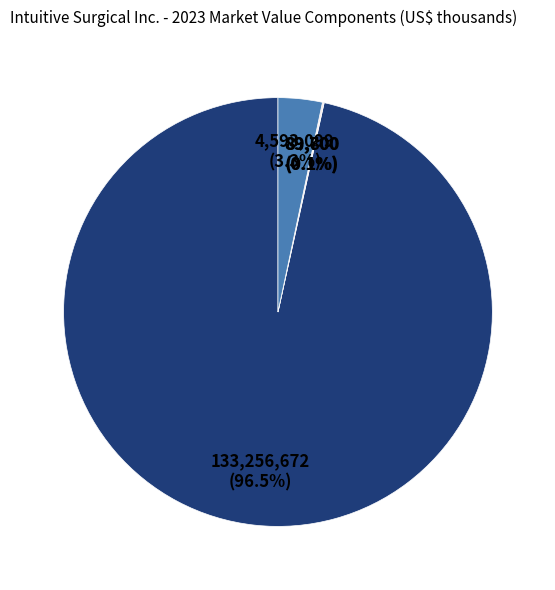

Is there a majority slice in this chart?

Yes